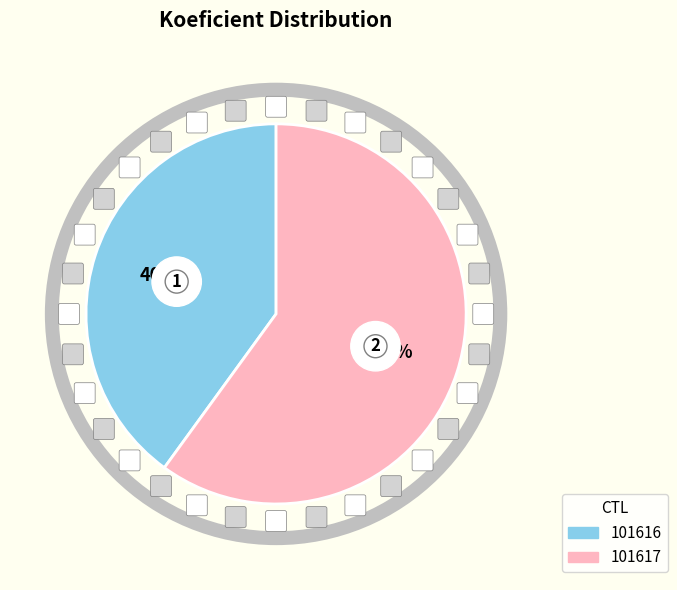

Rank the categories by value from highest to lowest.

101617, 101616